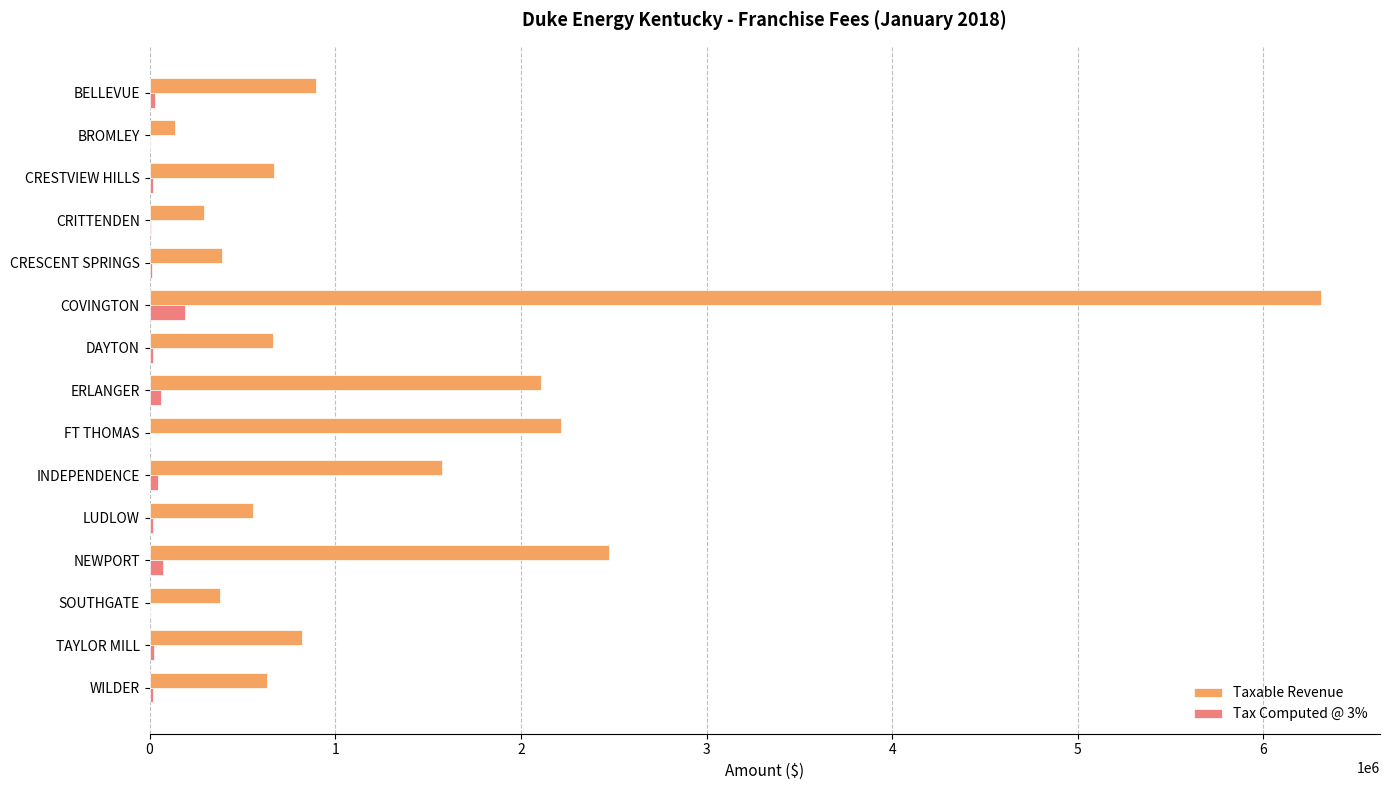

What is the sum of all Taxable Revenue values?

20121115.6